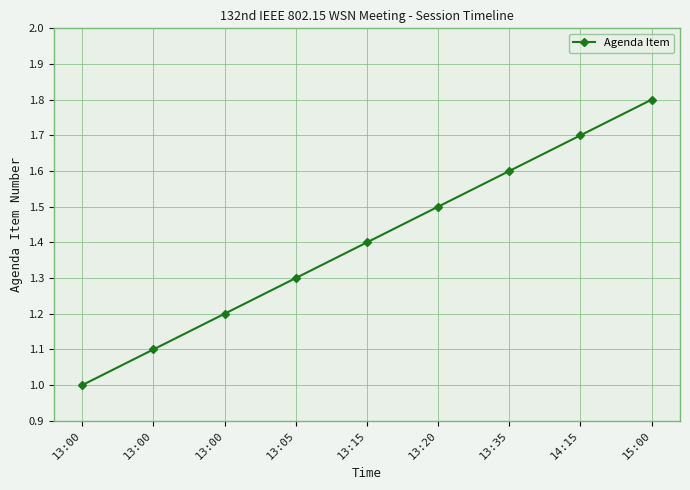

How many lines are shown in the chart?

1